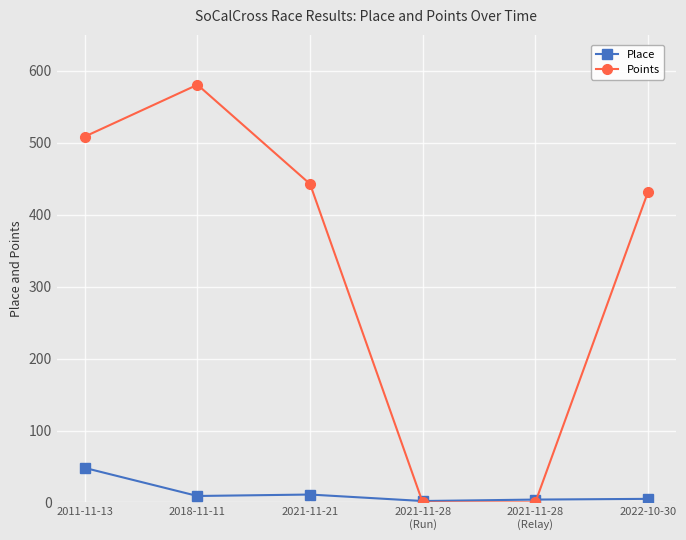

At which category is the sum across all series the highest?

2018-11-11